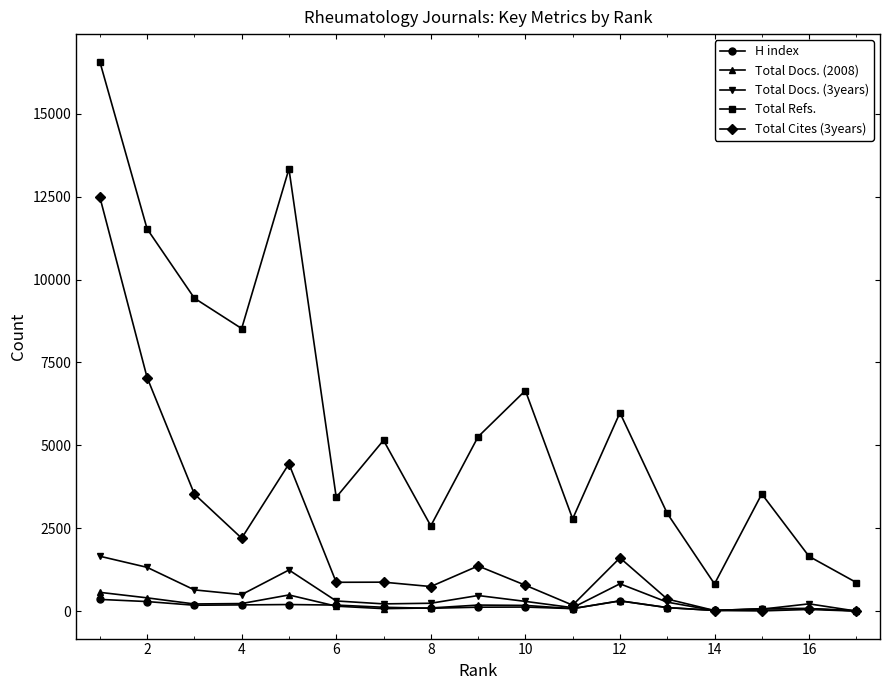

Which series has the widest spread of values?

Total Refs.